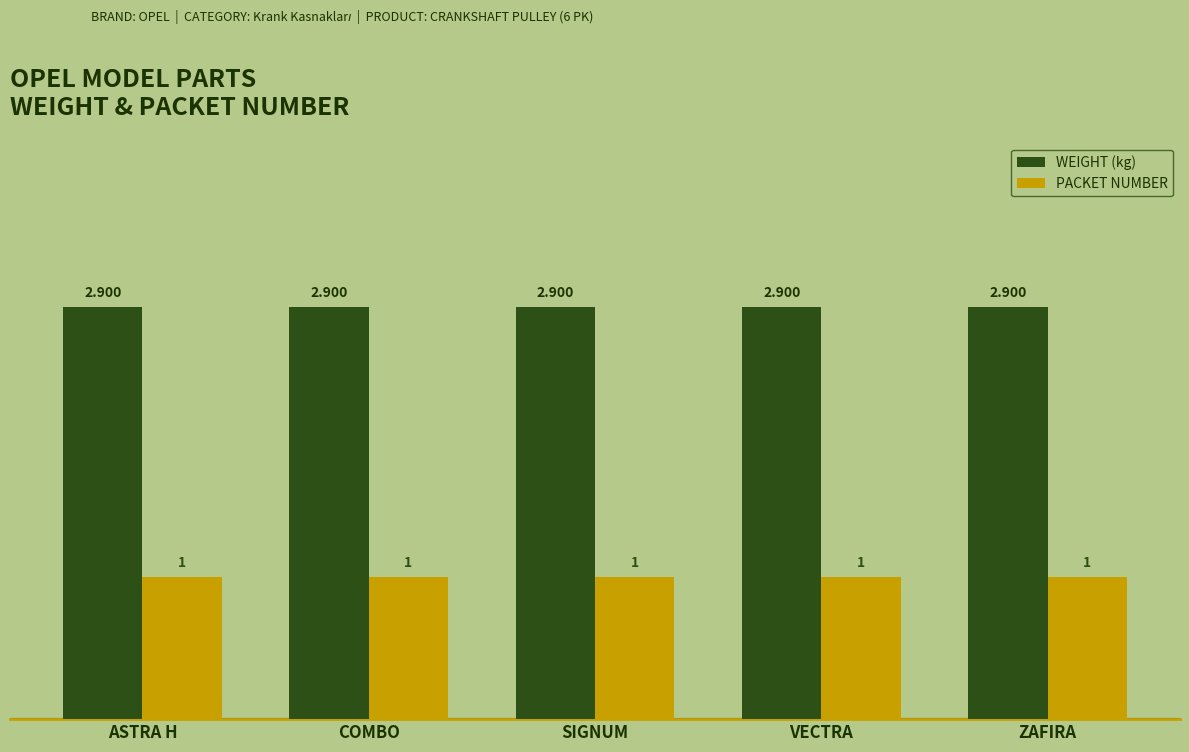

What is the average value of the PACKET NUMBER series?

1.0